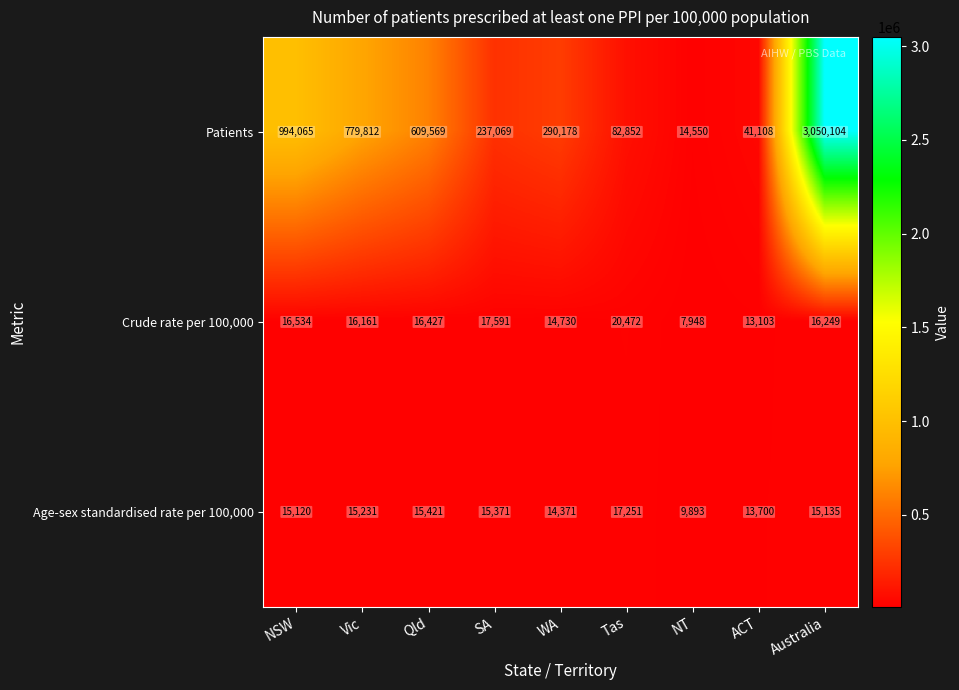

What is the highest value of the Patients series?

3050104